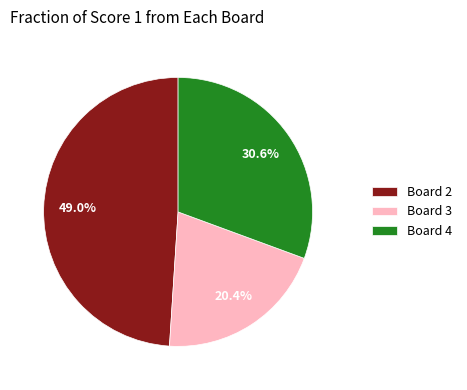

Does Board 3 account for over 50% of the chart?

No